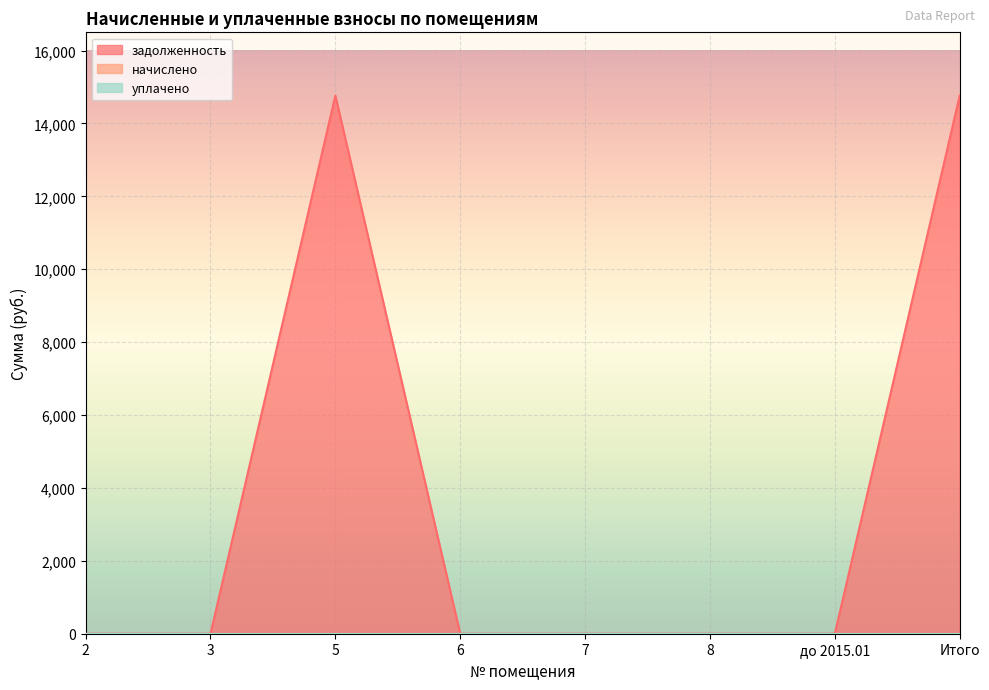

At how many categories does at least one series exceed 4538?

2